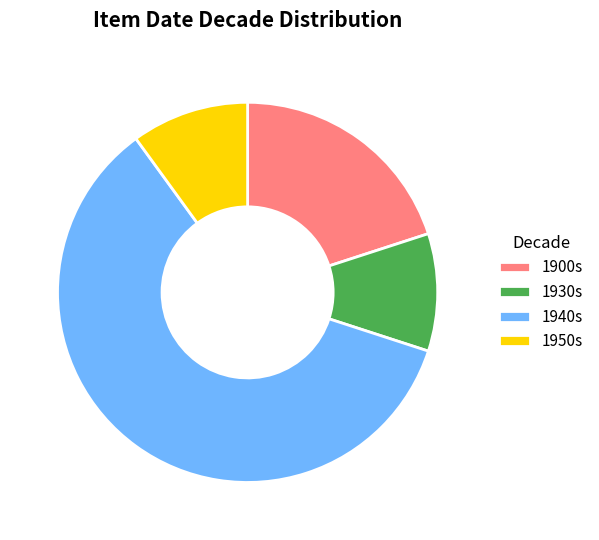

True or false: 1940s accounts for 2% of the total.

False